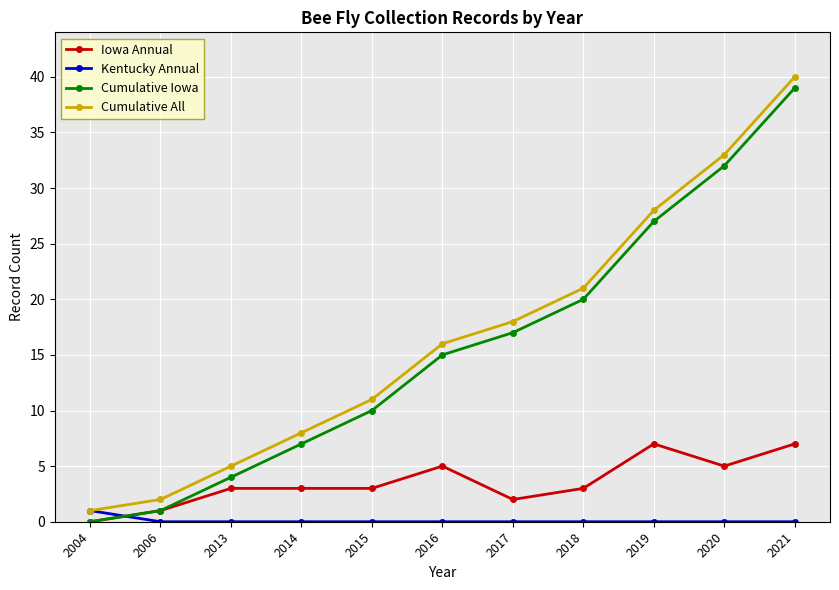

True or false: Cumulative All has more than 1 interior local peaks.

False